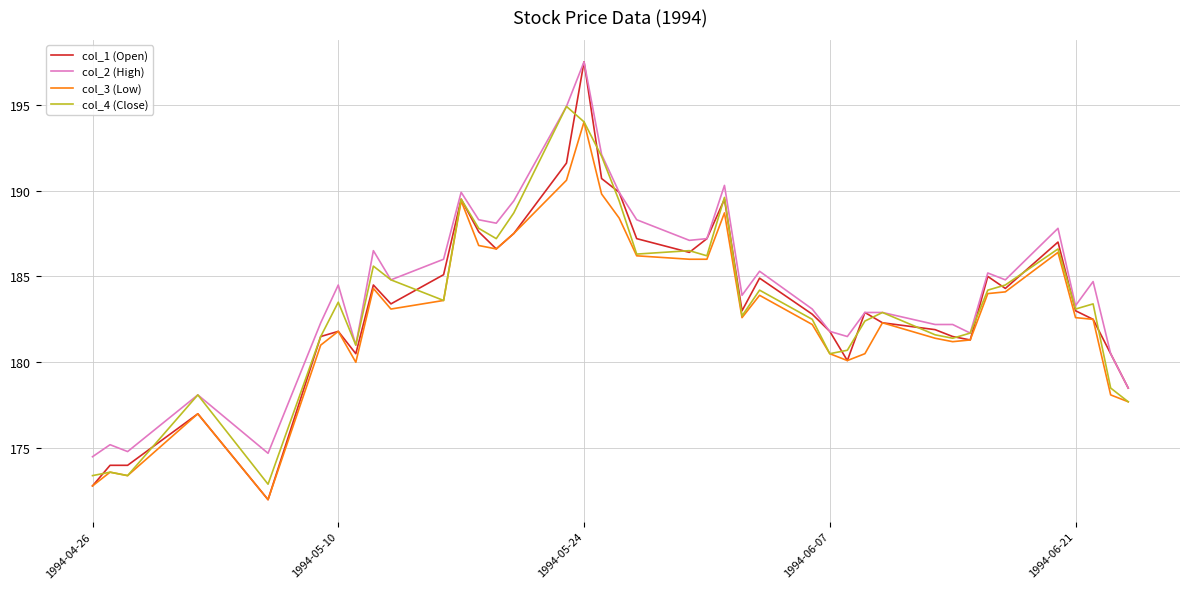

What is the highest value of the col_1 (Open) series?

197.5